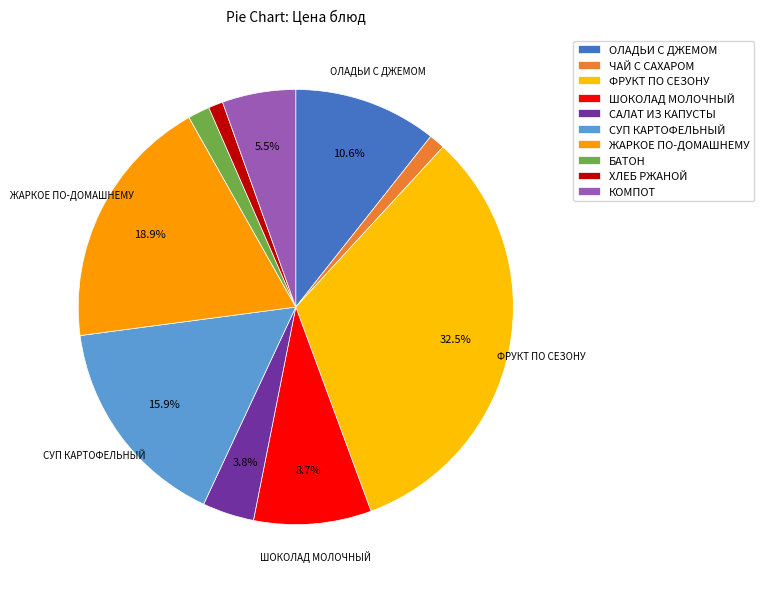

The БАТОН slice represents 1% of the pie. True or false?

False